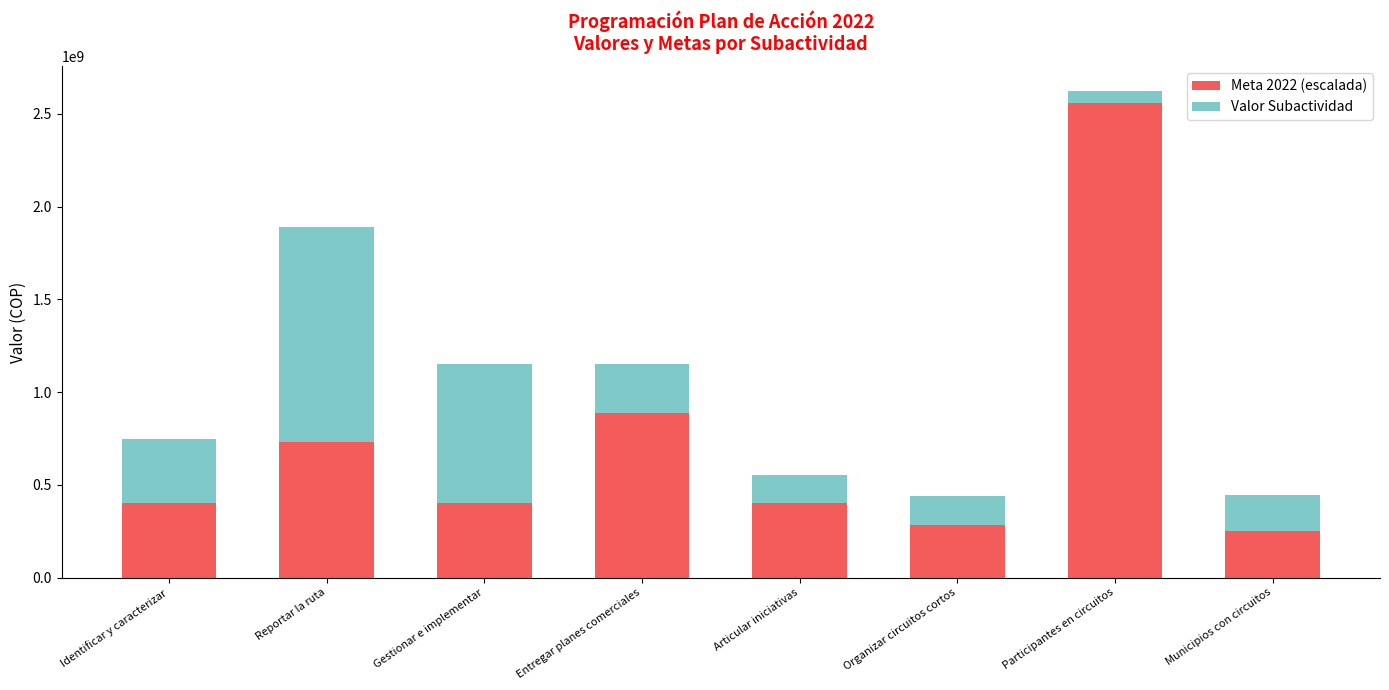

What is the total value across all series at Reportar la ruta?

1891460297